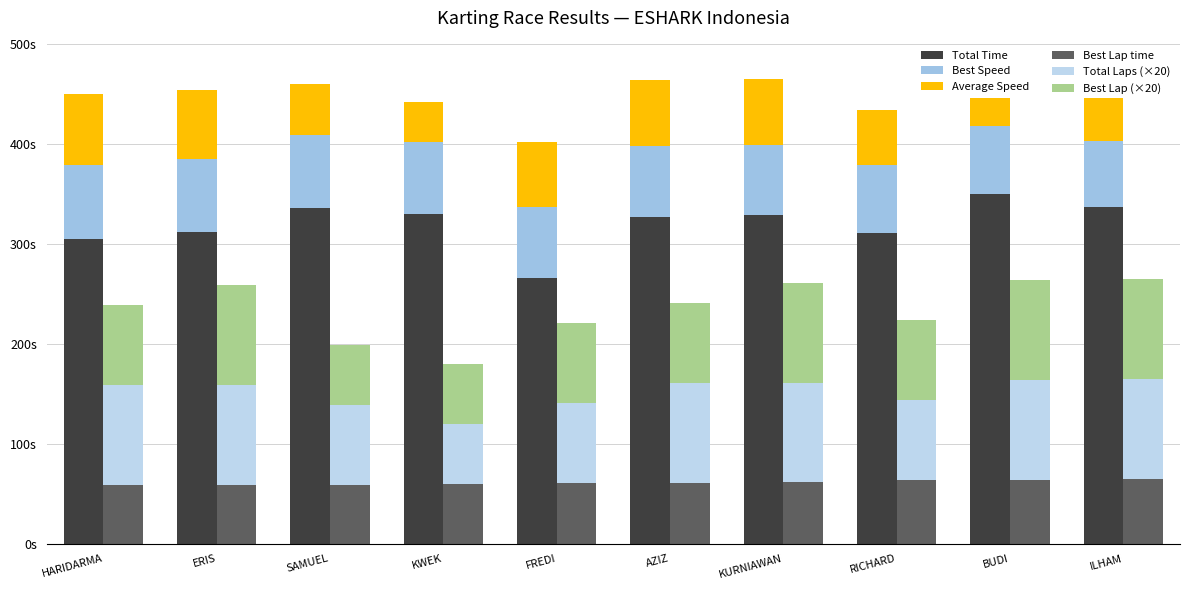

What is the value of the Average Speed bar at the 1st from the left?

70.7